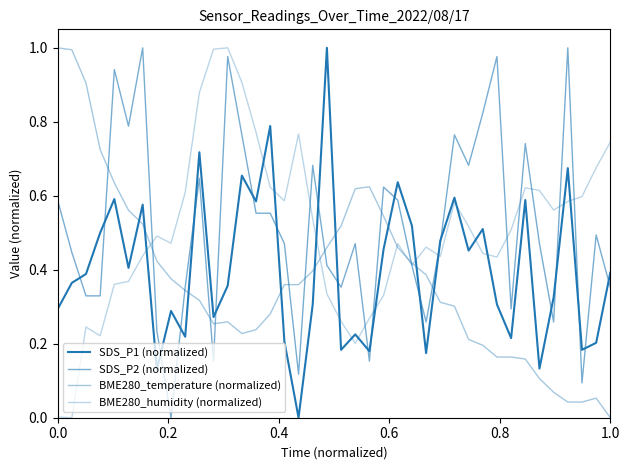

Does the chart have visible grid lines?

No